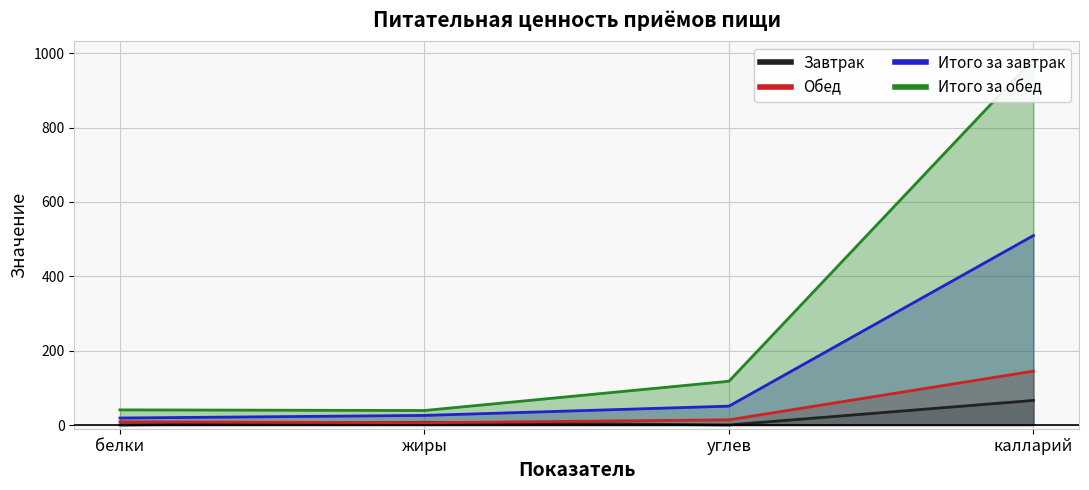

What is the sum of all Завтрак values?

73.6